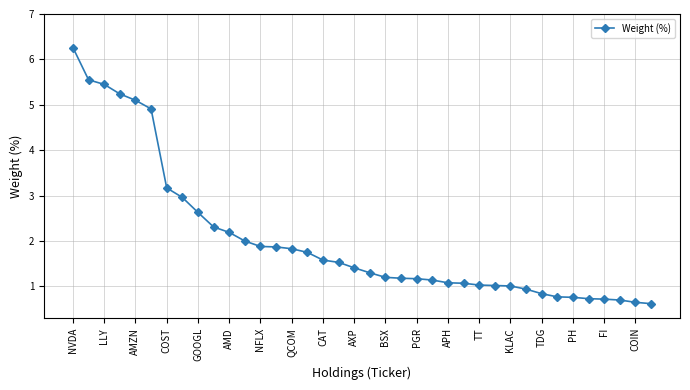

What is the smallest value displayed?

0.6